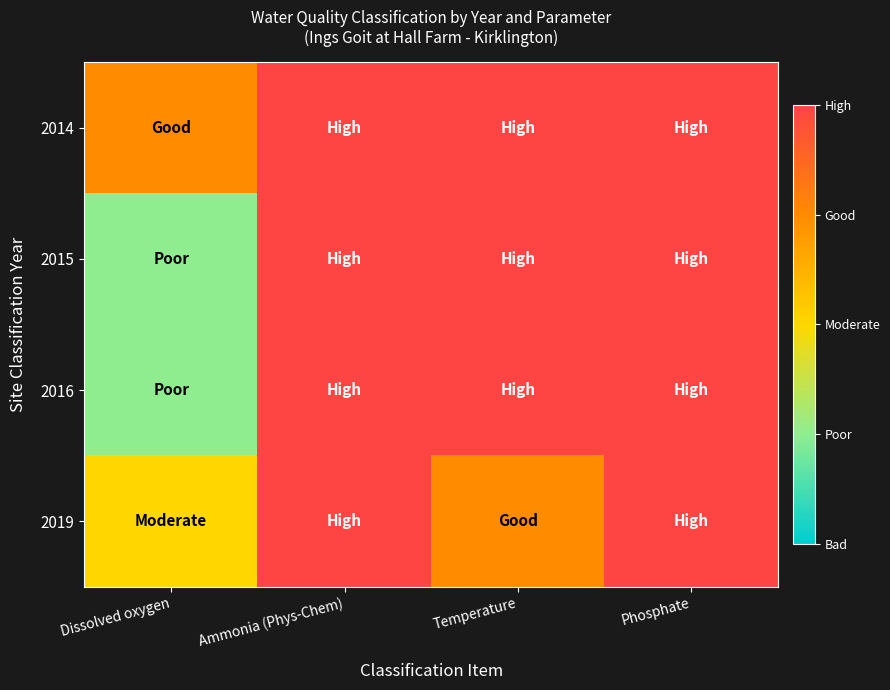

What is the total value across all series at Temperature?

19